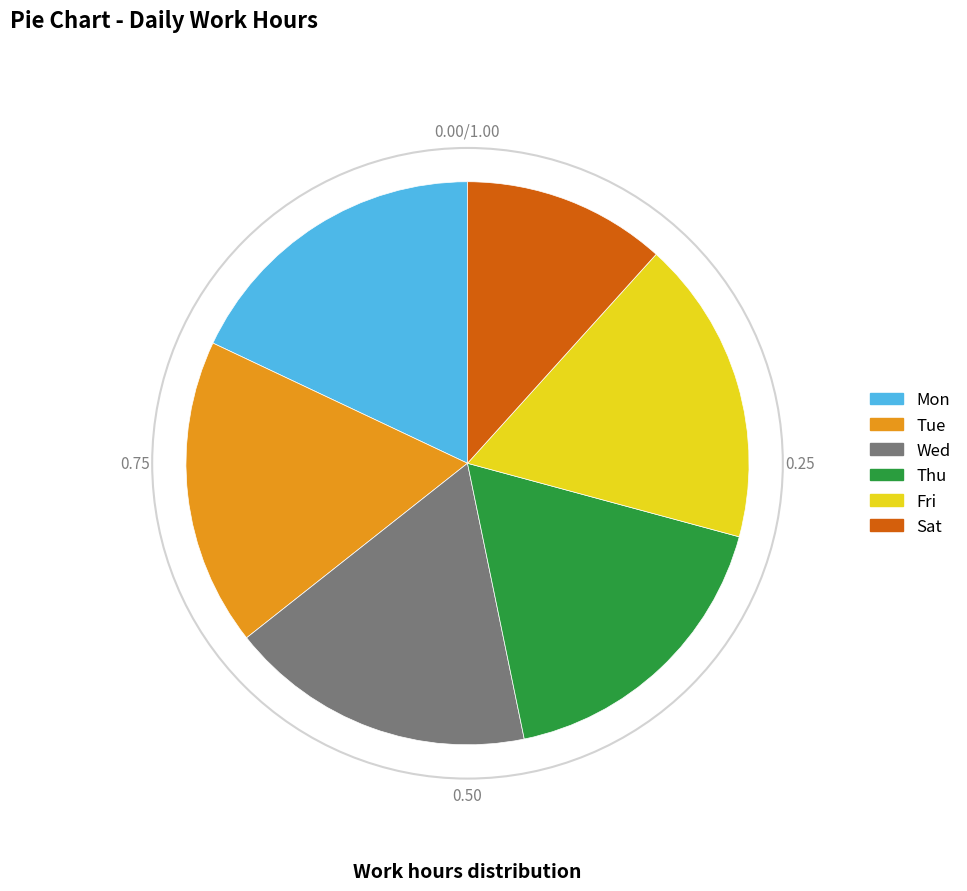

Combined, do Wed and Mon account for over 50%?

No